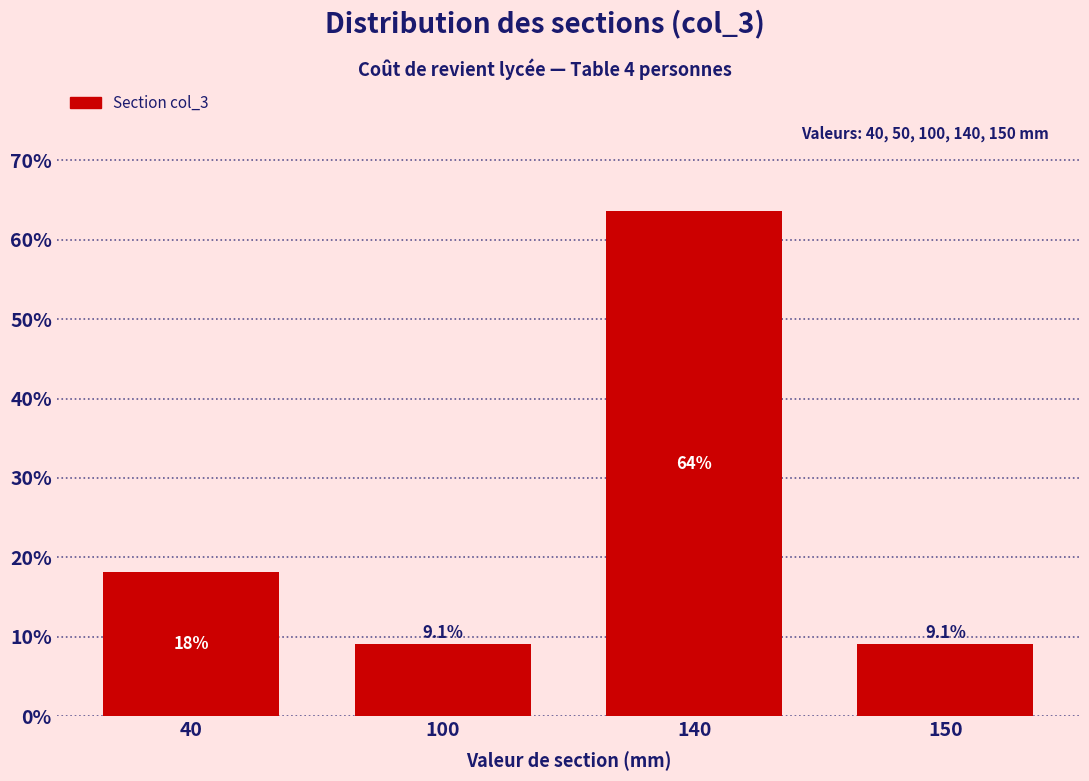

Reading left to right, list all the values displayed in this chart.

40=18.2	100=9.1	140=63.6	150=9.1